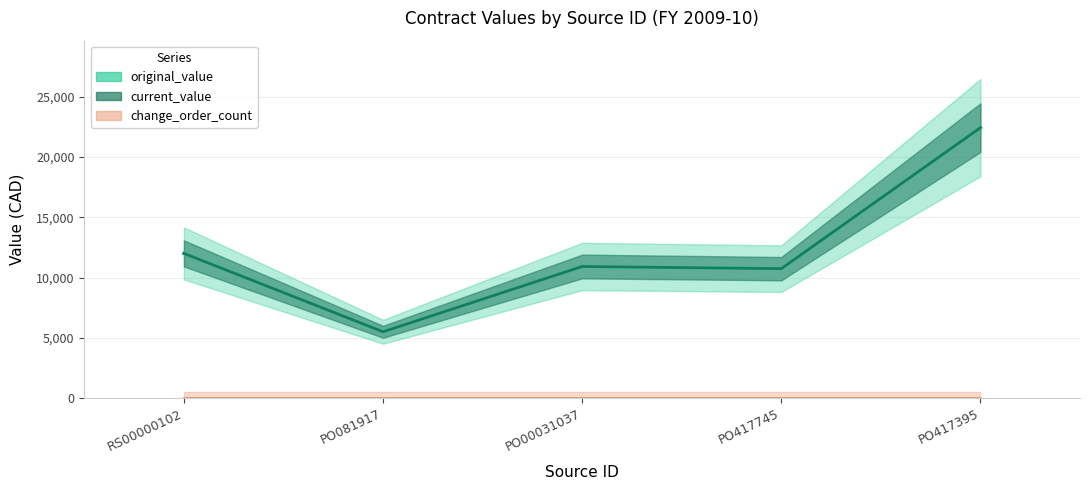

Does the chart have visible grid lines?

Yes